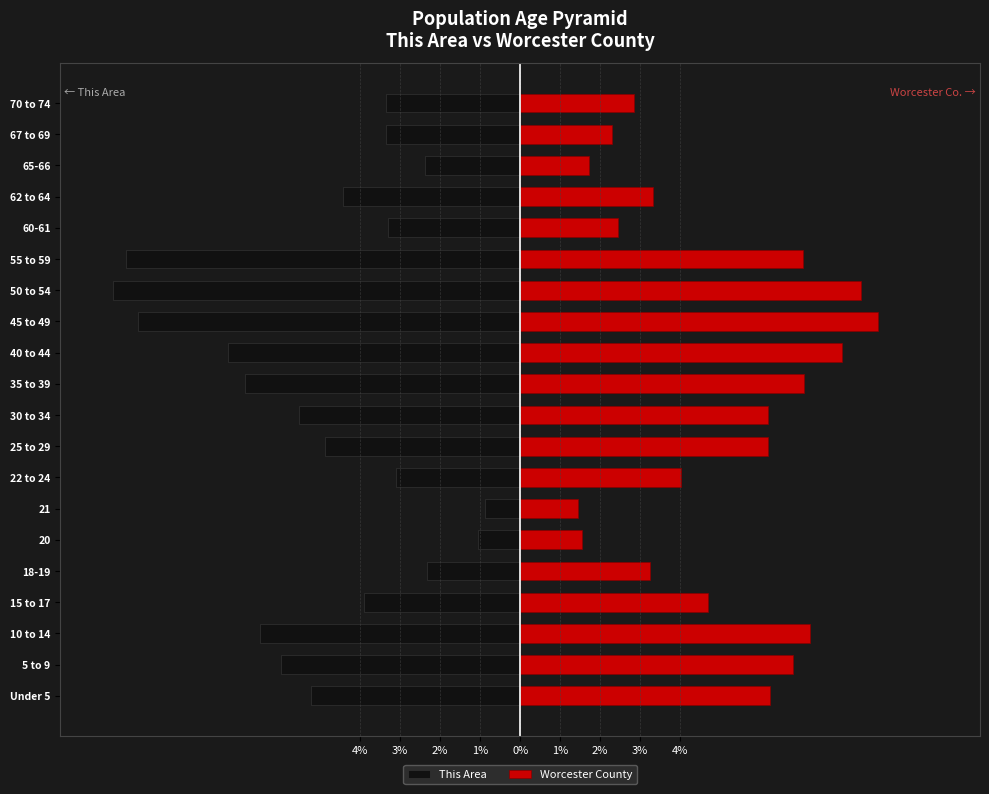

Rank the series at 18-19 from highest to lowest value.

Worcester County, This Area